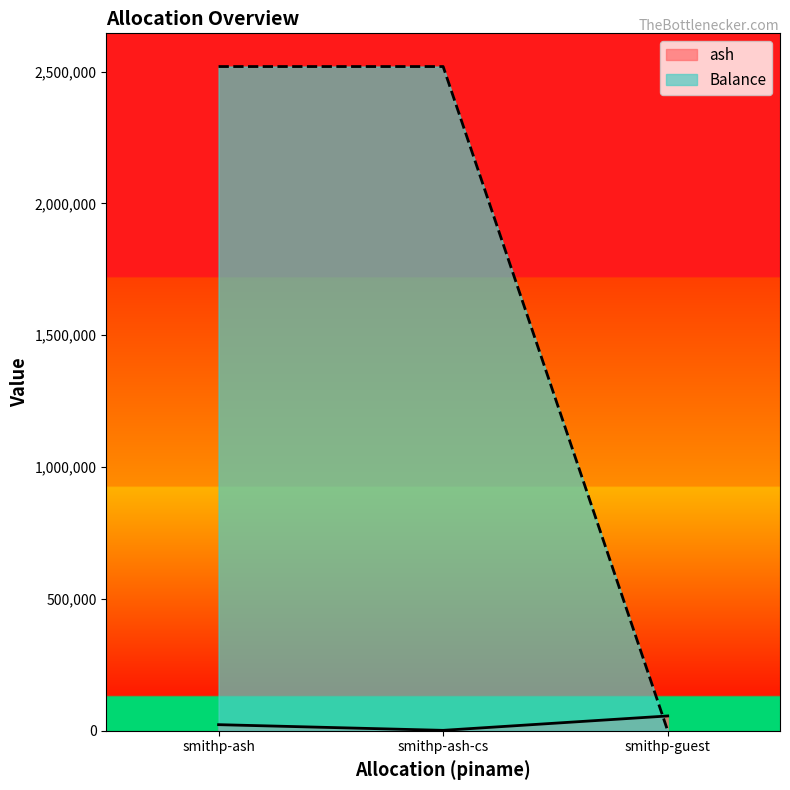

Where does the ash series first go above 23153?

smithp-ash